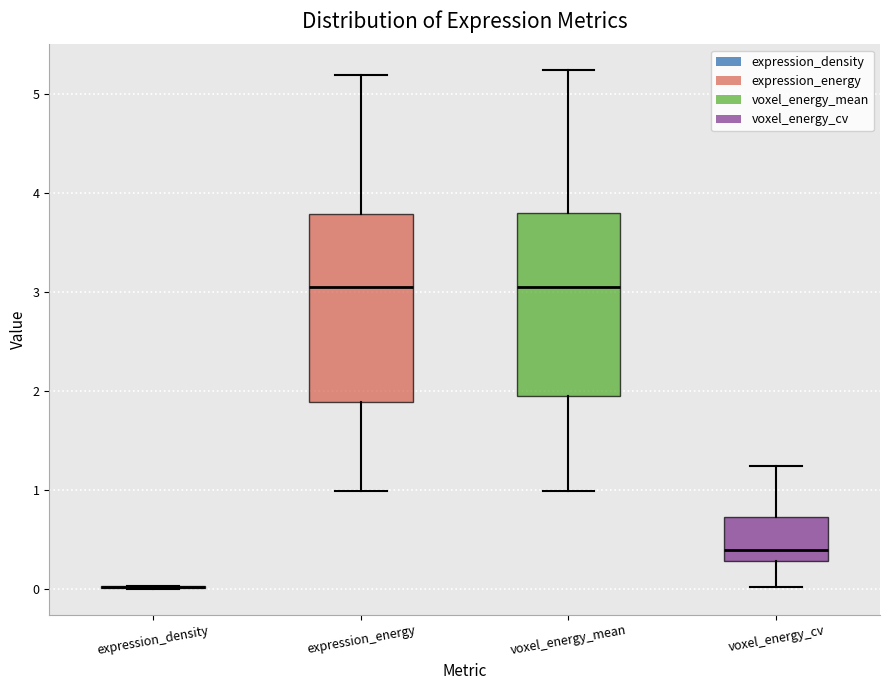

Reading left to right, transcribe this box plot: for each box, give where its median line is, the range the box spans, and where its two whiskers end, as read against the y-axis. The values are not printed on the chart, so give them approximately, as read against the axis.

expression_density: box collapsed to a line at 0.0, whiskers 0.0 to 0.0
expression_energy: median 3.1, box 1.9 to 3.8, whiskers 1.0 to 5.2
voxel_energy_mean: median 3.1, box 1.9 to 3.8, whiskers 1.0 to 5.2
voxel_energy_cv: median 0.4, box 0.3 to 0.7, whiskers 0.0 to 1.2